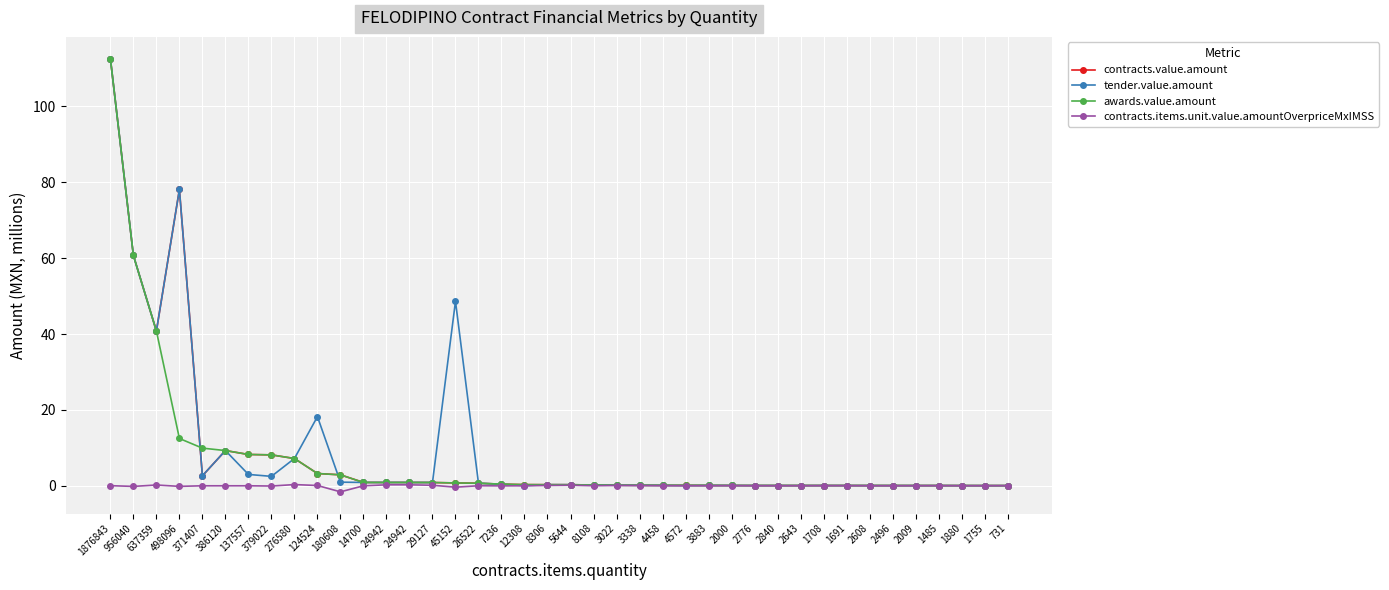

What are all the series names shown in the legend?

contracts.value.amount, tender.value.amount, awards.value.amount, contracts.items.unit.value.amountOverpriceMxIMSS